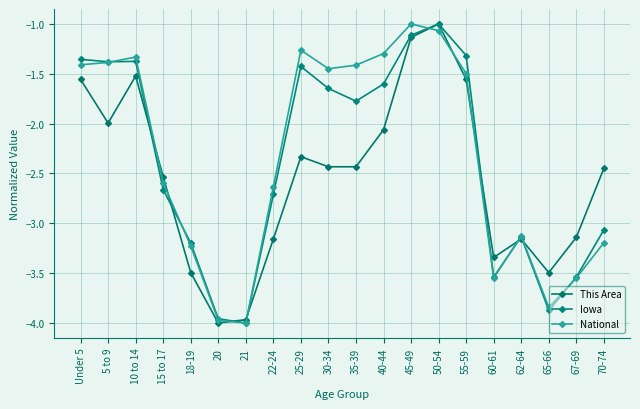

What is the difference between the highest and lowest values at 35-39?

1.0